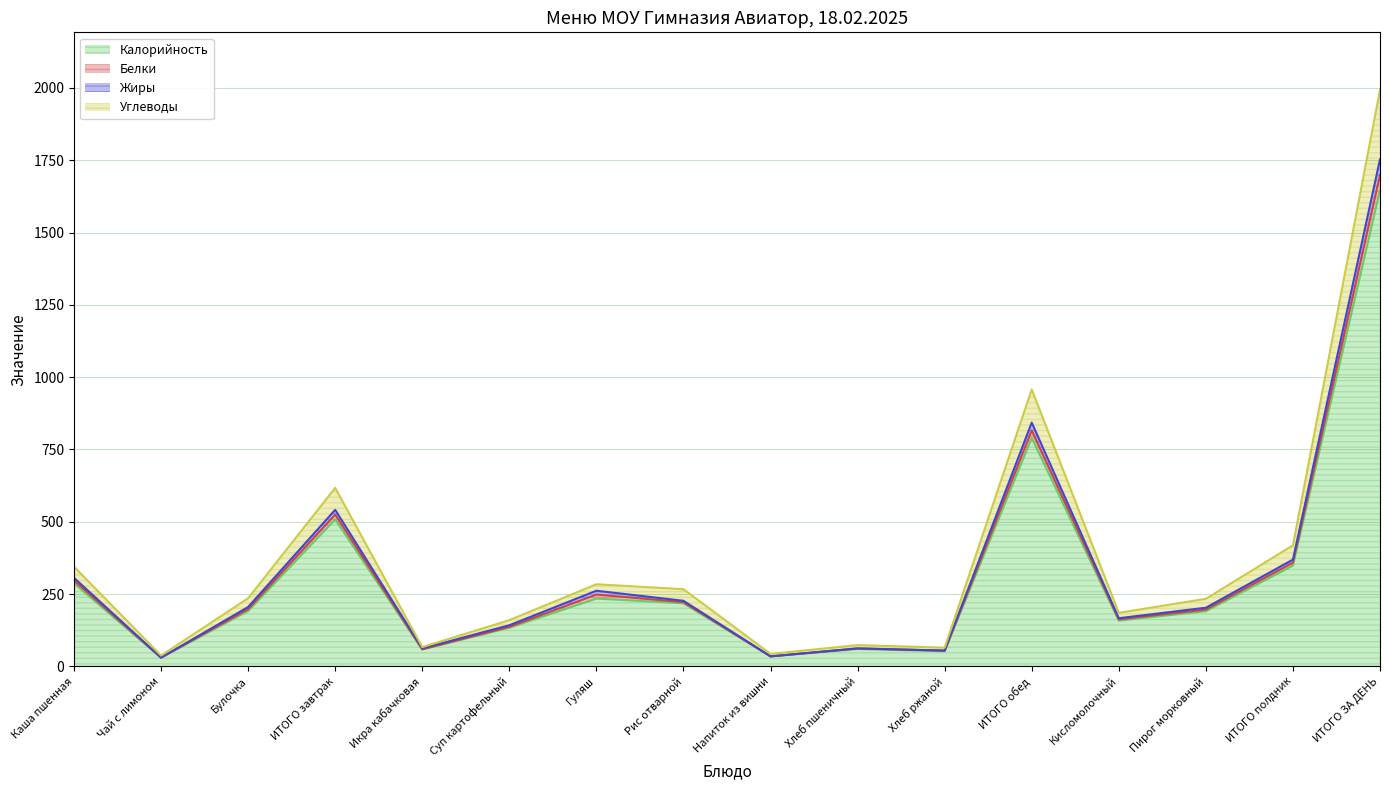

At which category does Калорийность reach its first local peak?

ИТОГО завтрак